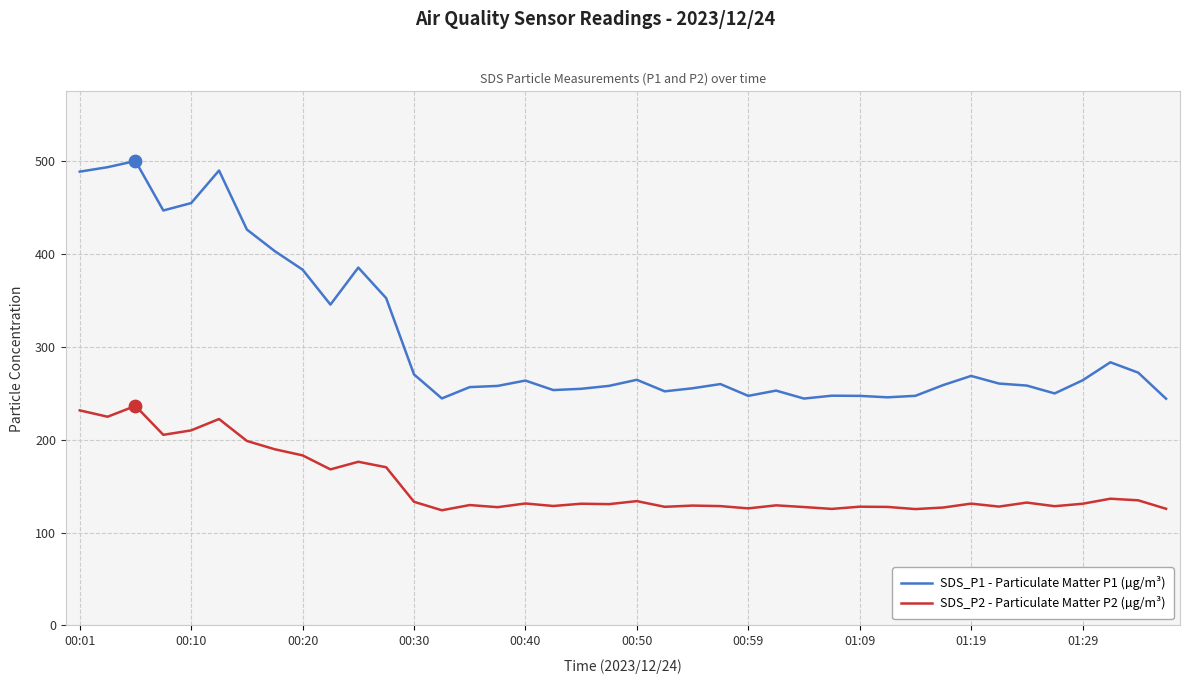

List the series in order of their overall mean, lowest first.

SDS_P2 - Particulate Matter P2 (µg/m³), SDS_P1 - Particulate Matter P1 (µg/m³)